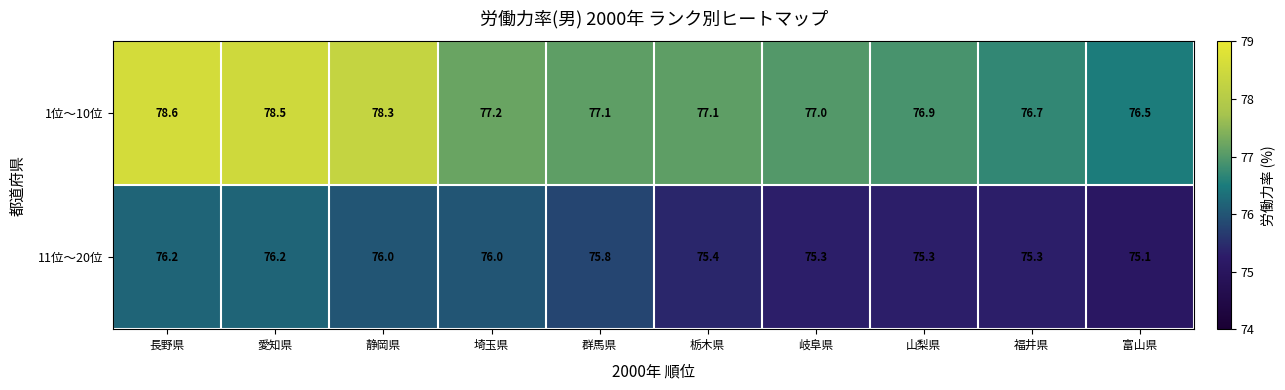

The value of 11位〜20位 at 静岡県 is 76.0. True or false?

True